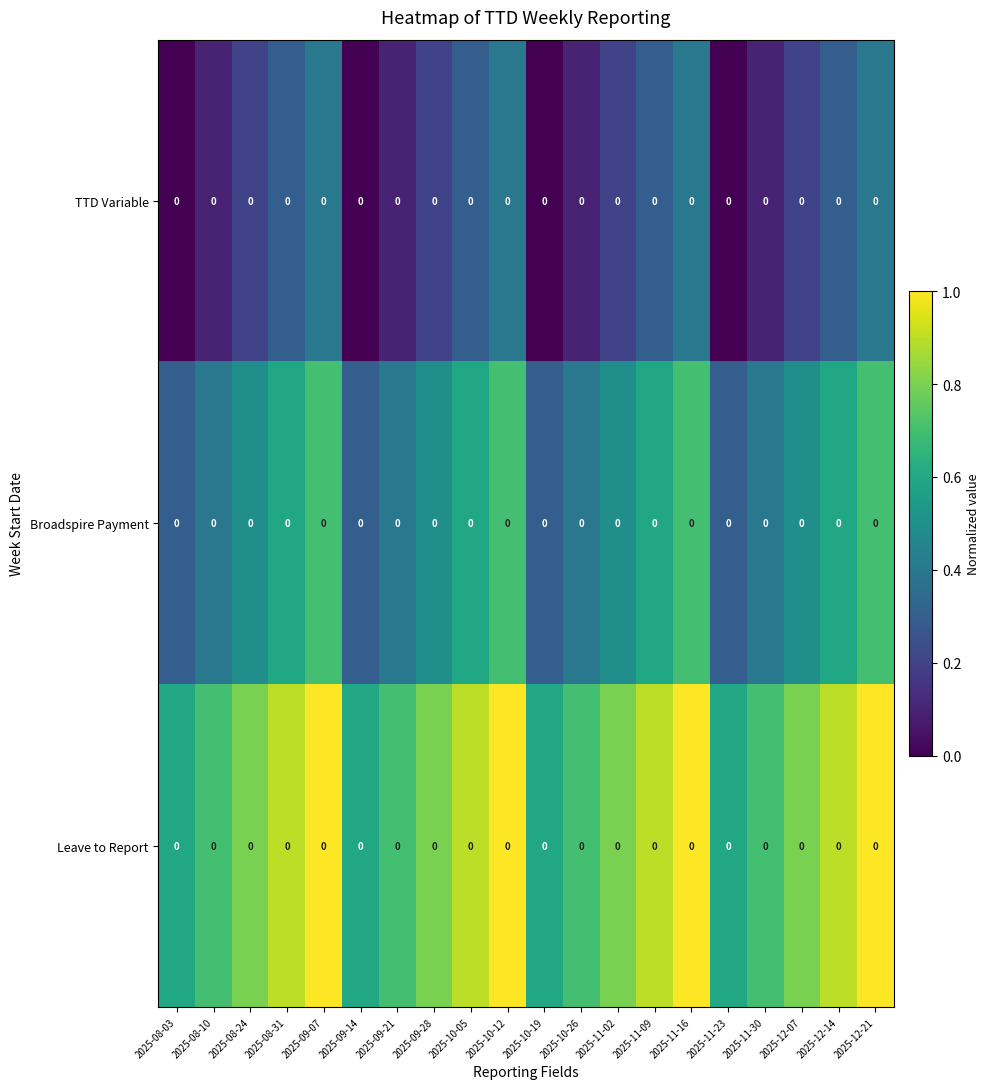

How many series are shown in this chart?

3